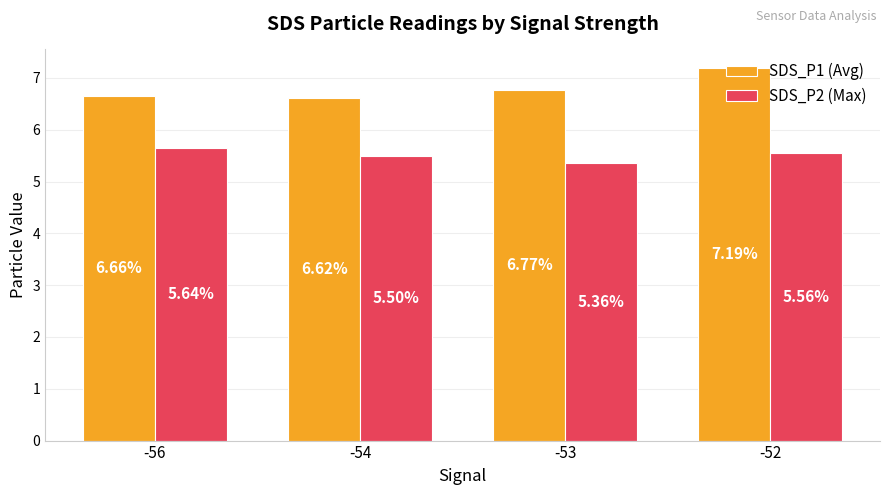

What is the average value of the SDS_P2 (Max) series?

5.5